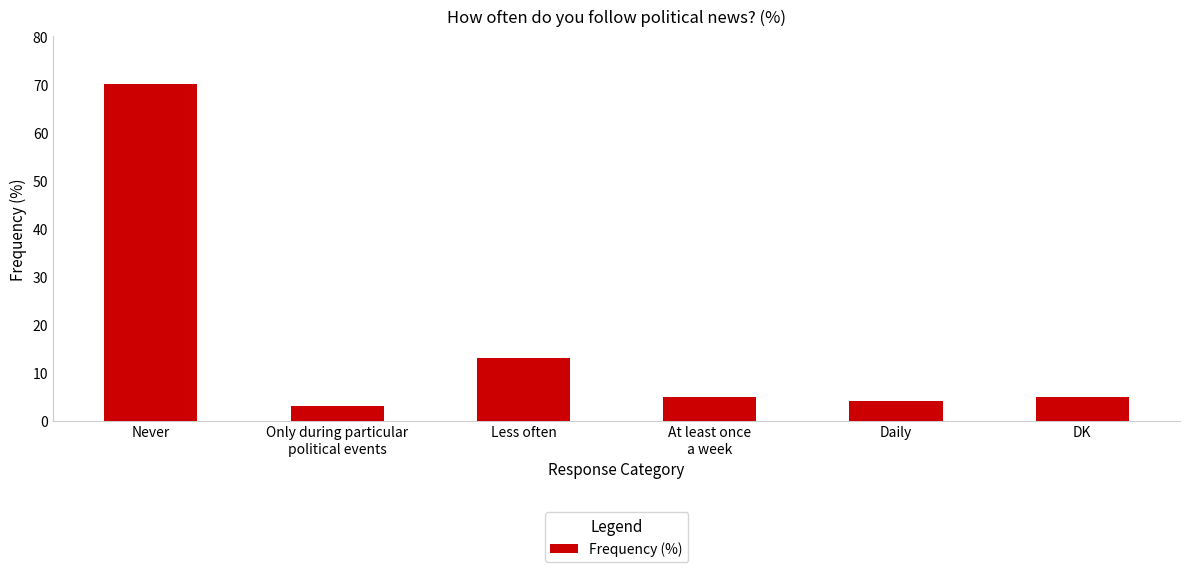

What is the ratio of the value at Only during particular
political events to the value at DK?

0.6